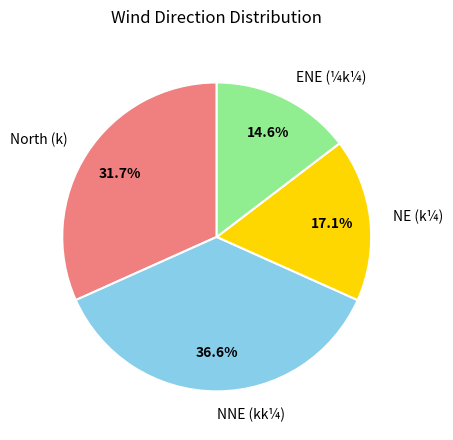

Which slice is the largest?

NNE (kk¼)